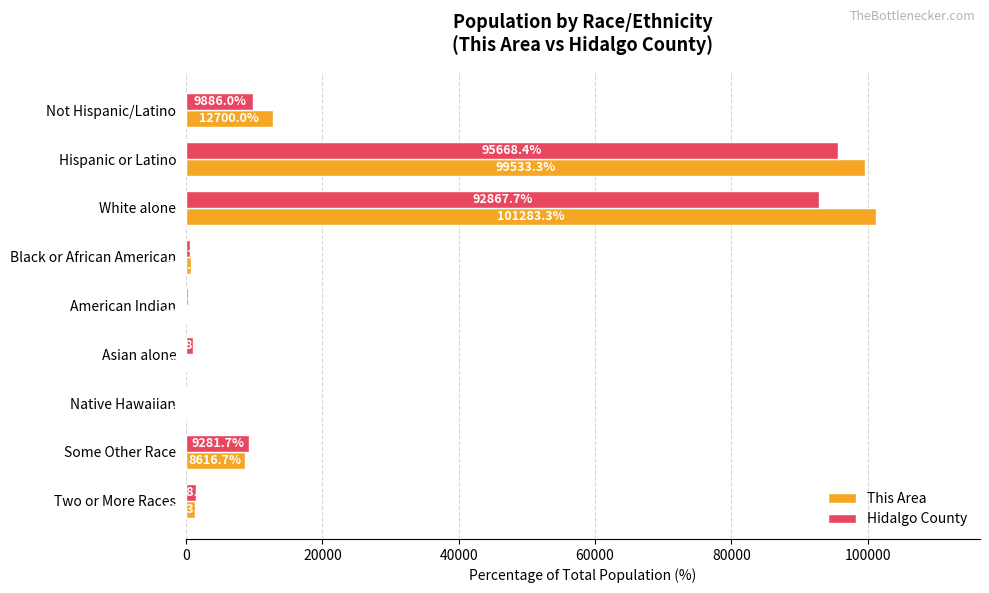

At which category is the sum across all series the highest?

Hispanic or Latino